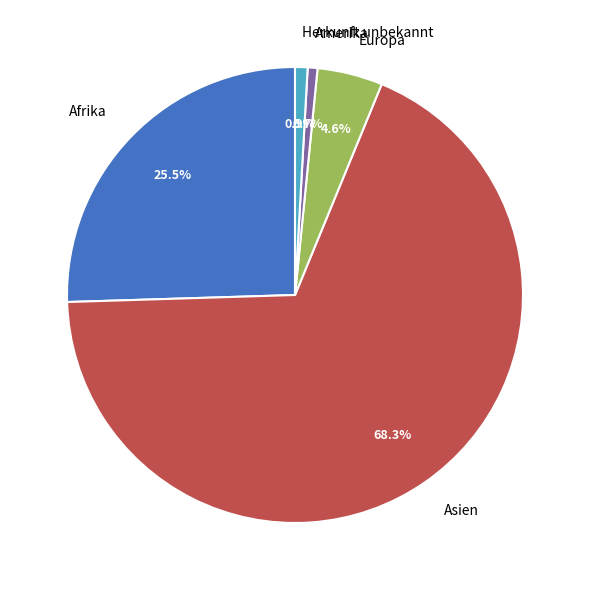

Does Asien account for over 50% of the chart?

Yes